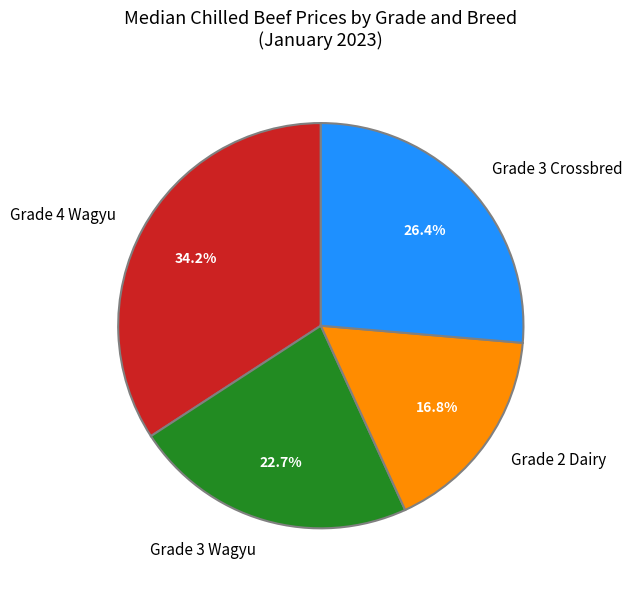

Between Grade 2 Dairy and Grade 4 Wagyu, which is larger?

Grade 4 Wagyu